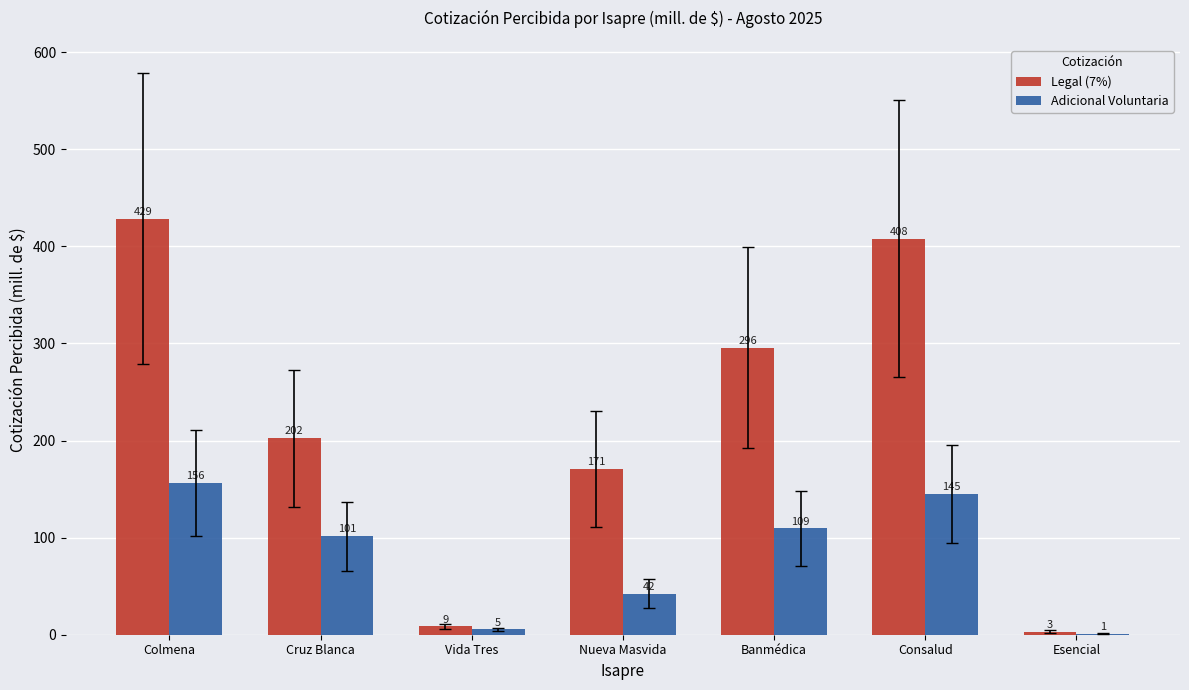

Which series has the largest total across all categories?

Legal (7%)